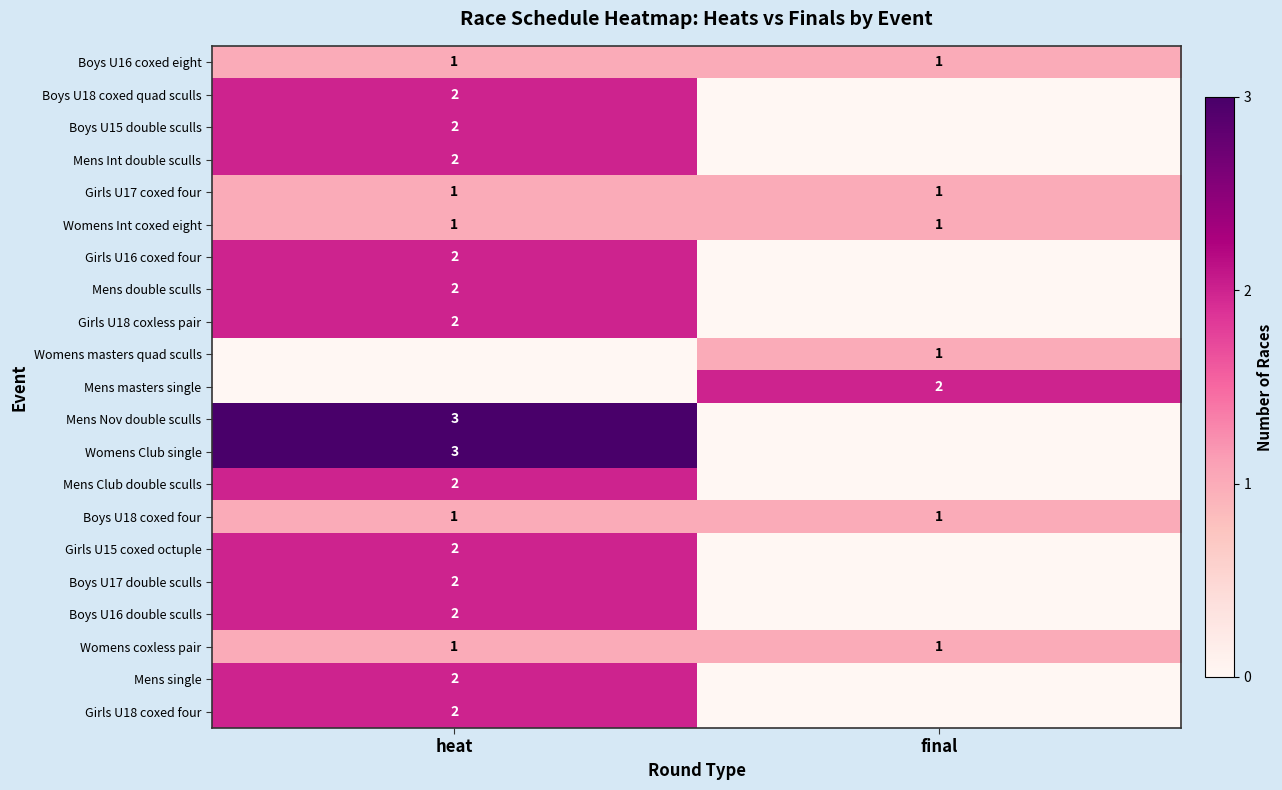

True or false: Boys U18 coxed four has a value of 0 at final.

False